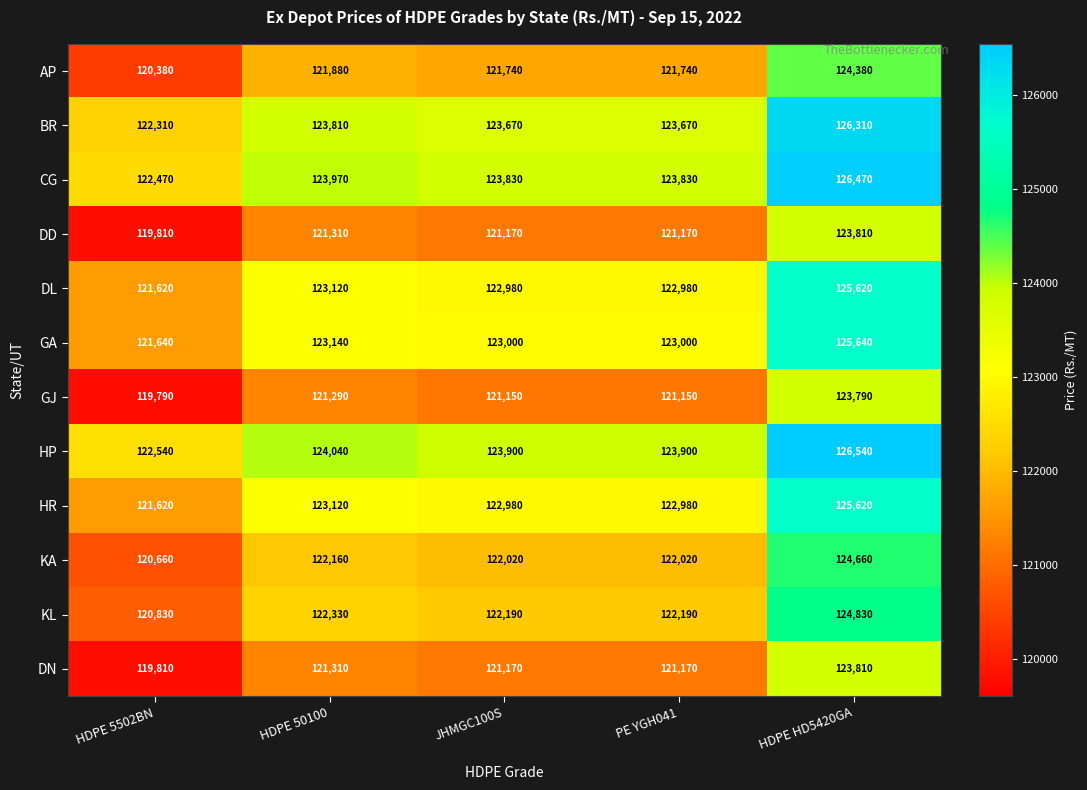

What is the minimum value shown in the chart?

119790